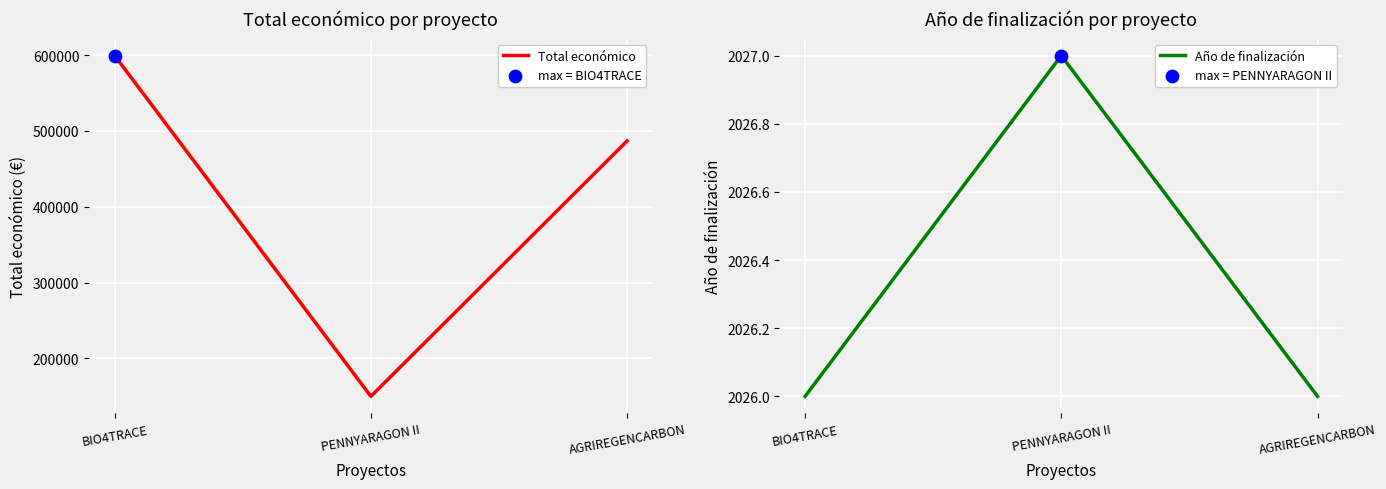

What is the total value across all series at PENNYARAGON II?

152027